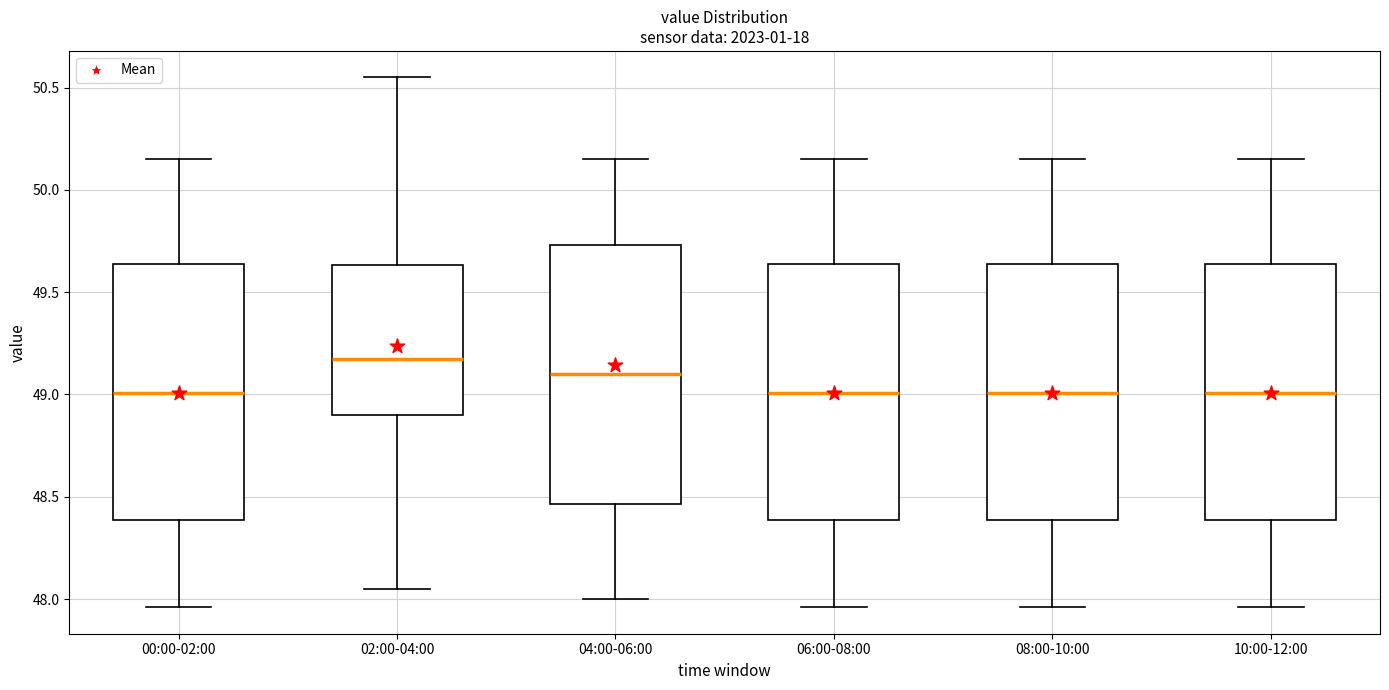

Which box has the highest median line?

02:00-04:00